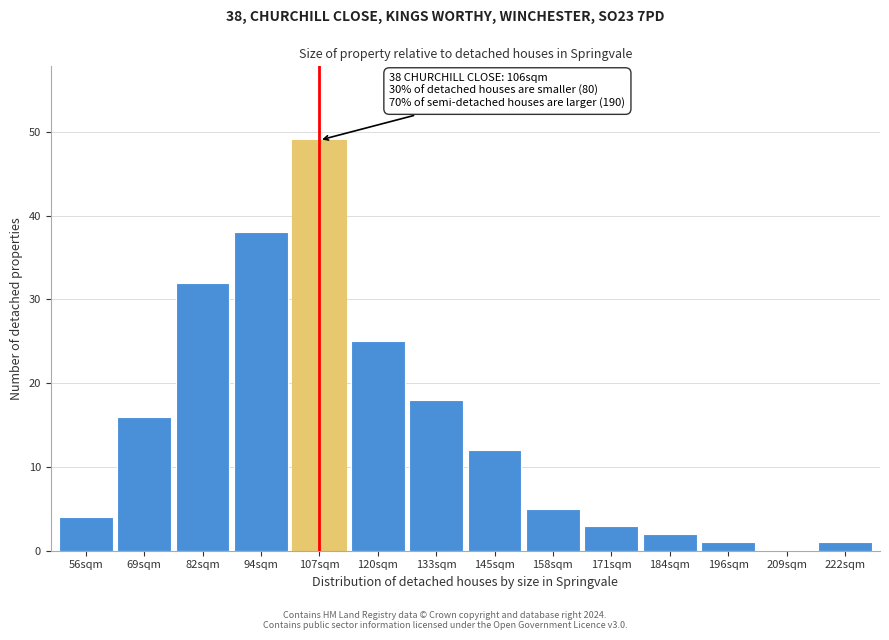

Reading left to right, extract all data points from this chart.

56sqm=4	69sqm=16	82sqm=32	94sqm=38	107sqm=49	120sqm=25	133sqm=18	145sqm=12	158sqm=5	171sqm=3	184sqm=2	196sqm=1	209sqm=0	222sqm=1